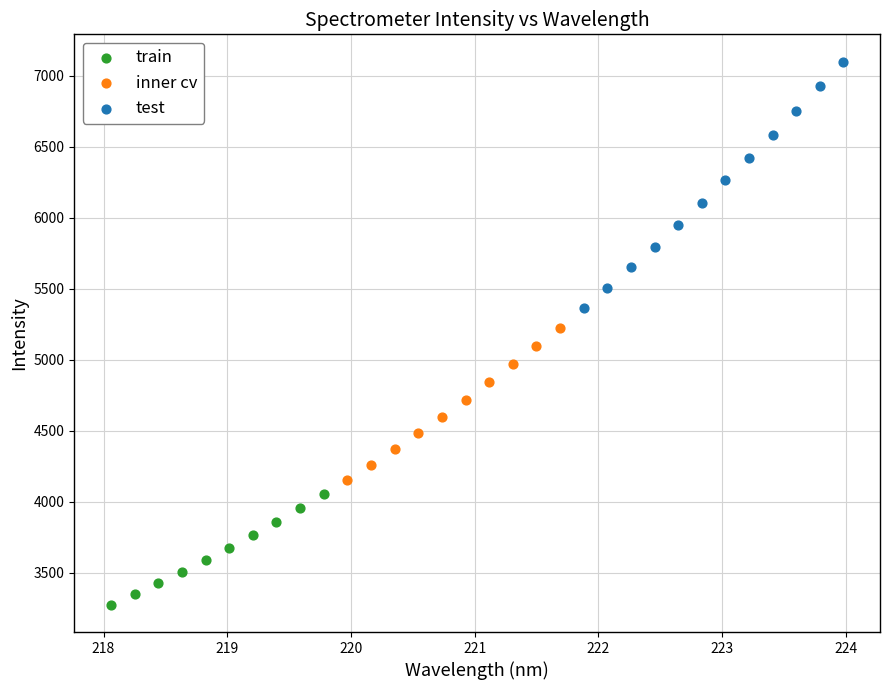

Which series reaches the minimum Y coordinate?

train